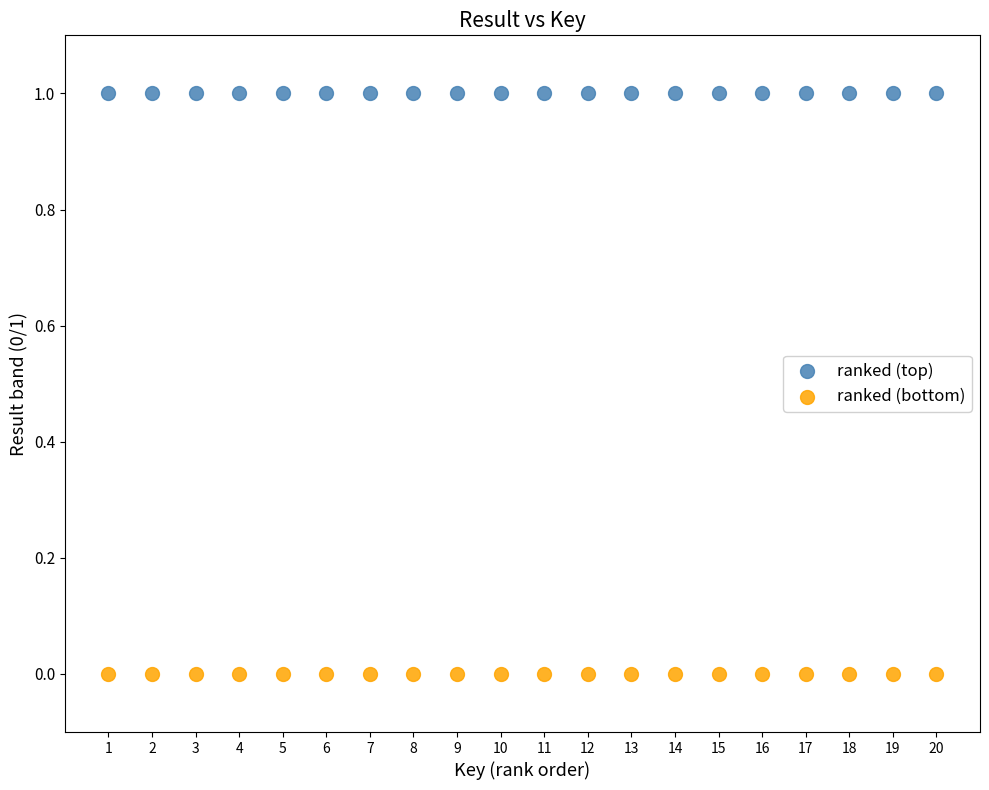

Which series contains the highest Y value?

ranked (top)